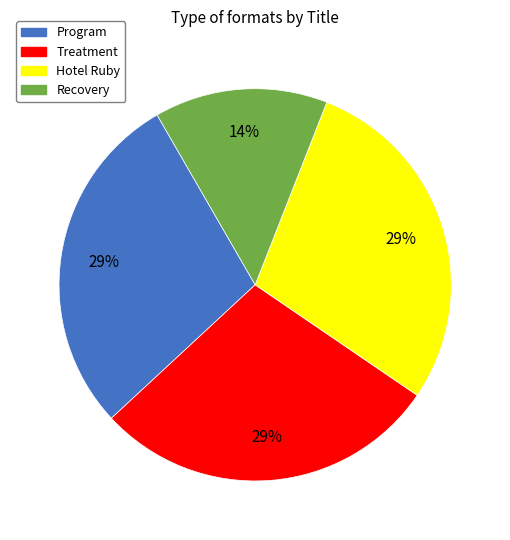

Approximately how many times larger is the value at Program compared to Treatment?

1.0